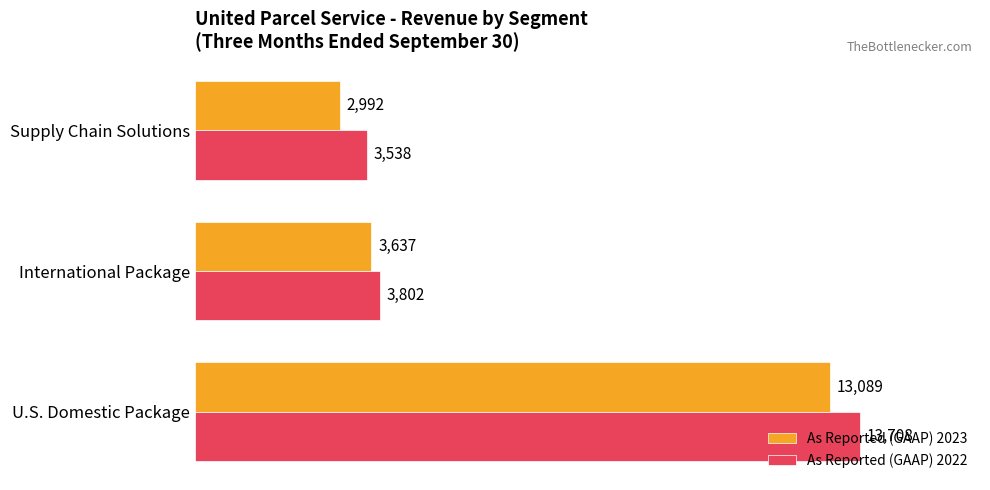

What is the difference between the highest and lowest values at Supply Chain Solutions?

546